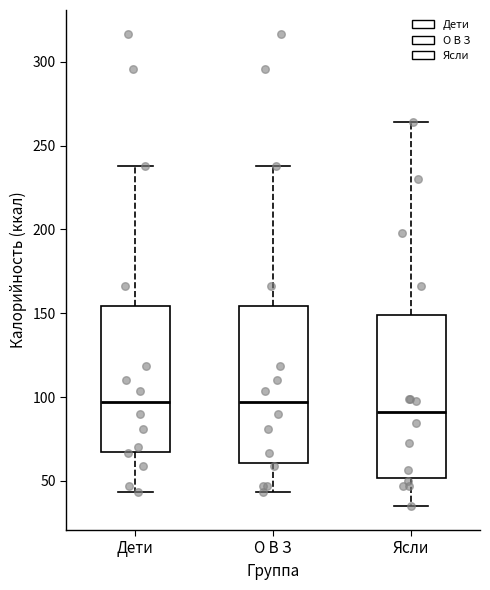

Where does the lower whisker of the box for Ясли end on the y-axis? The values are not printed on the chart, so give them approximately, as read against the axis.

35